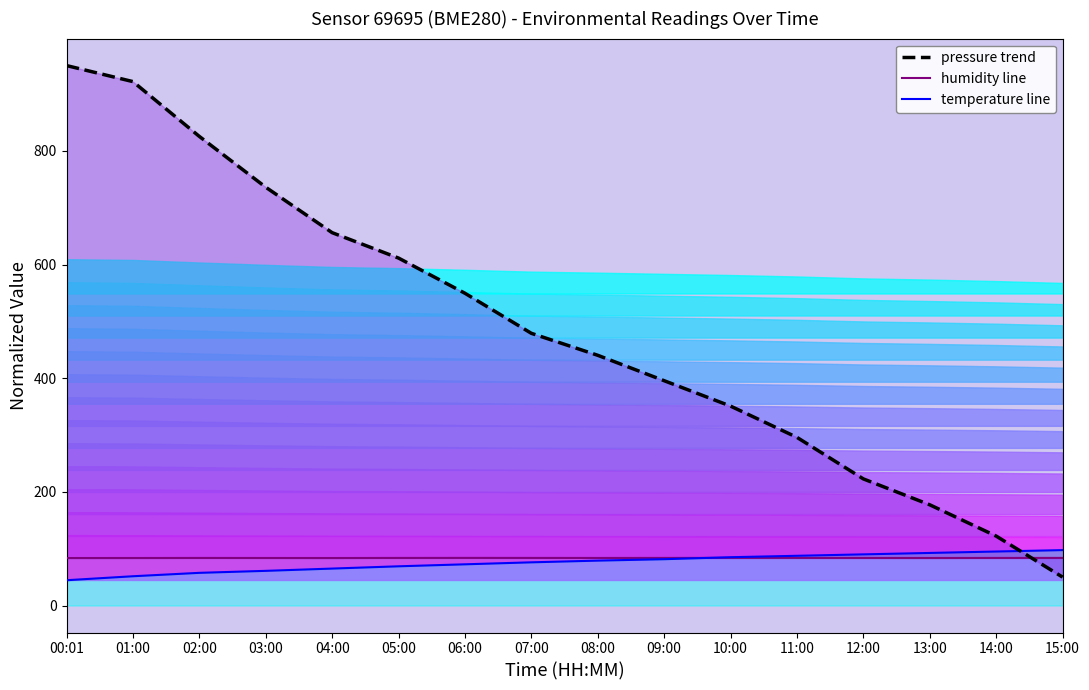

Where is humidity line nearest to the value 83?

00:01